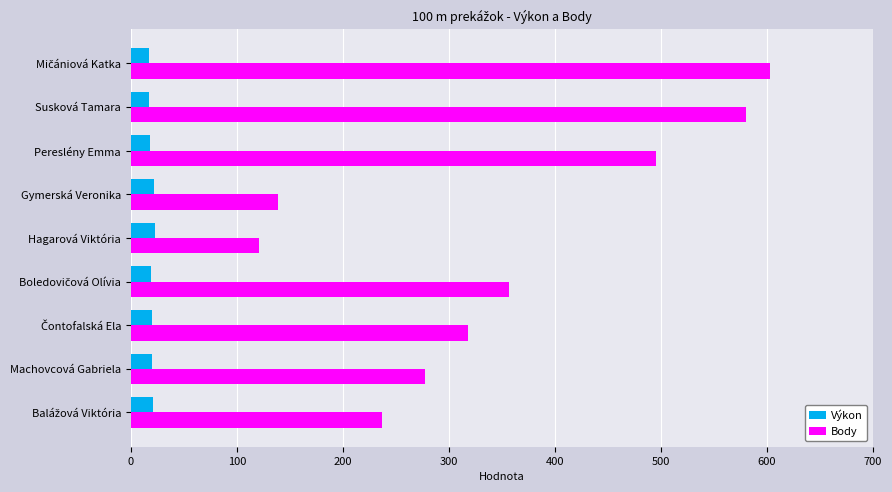

What is the maximum value for Výkon?

22.6